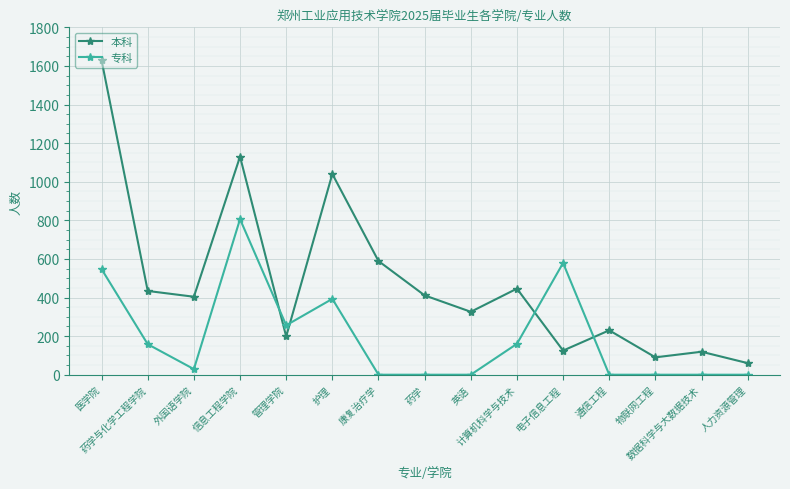

At how many categories does at least one series exceed 947?

3